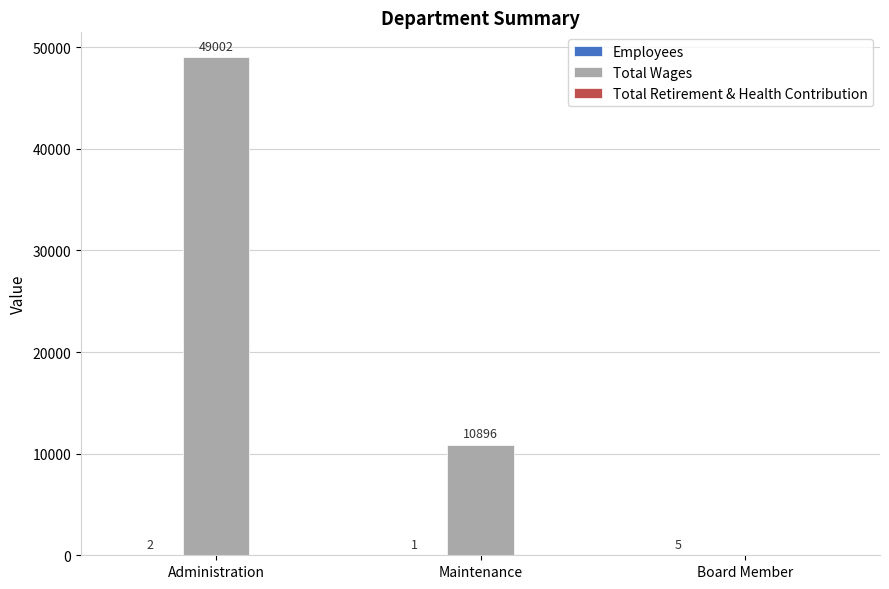

Is it true that Total Wages equals 17009 at Maintenance?

False